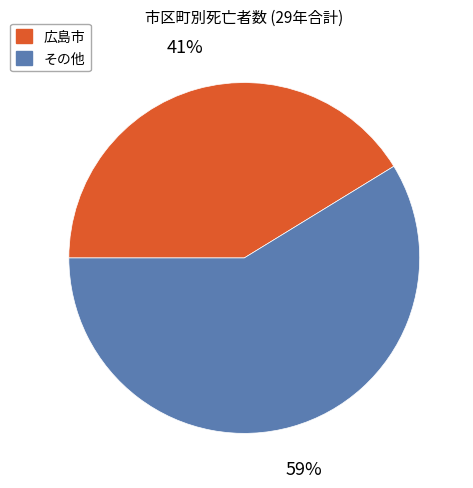

Is it true that その他 is 65% of the pie?

False